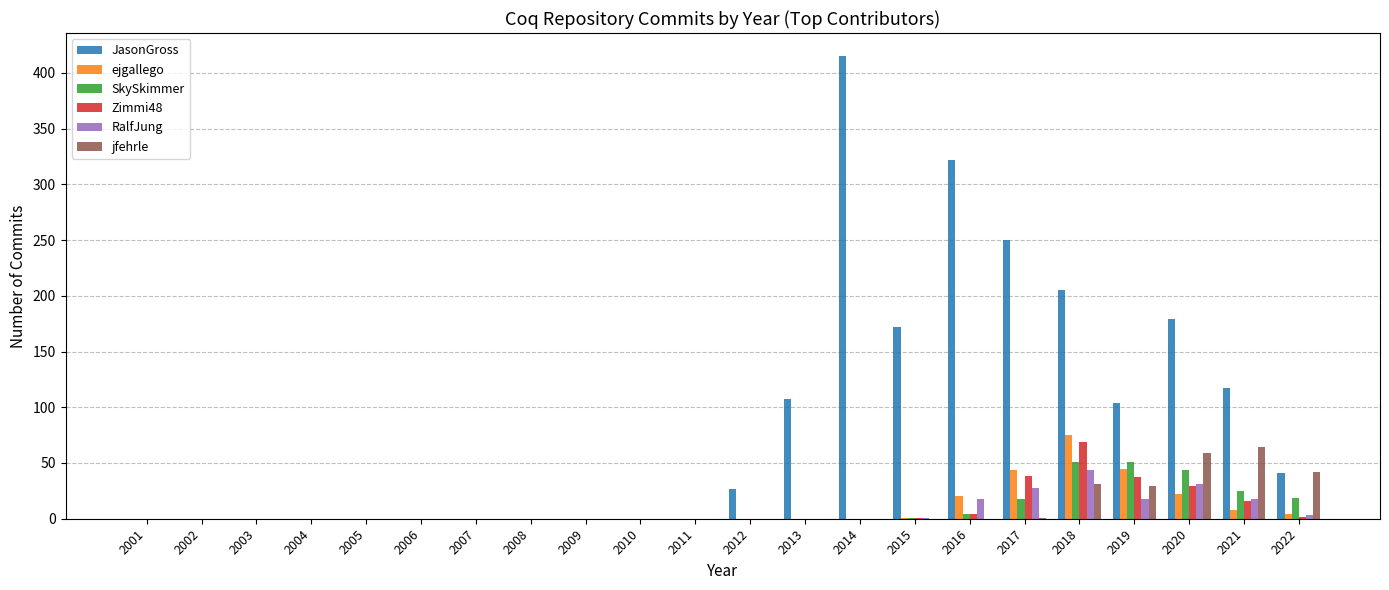

Which label corresponds to the largest value in the chart?

2014